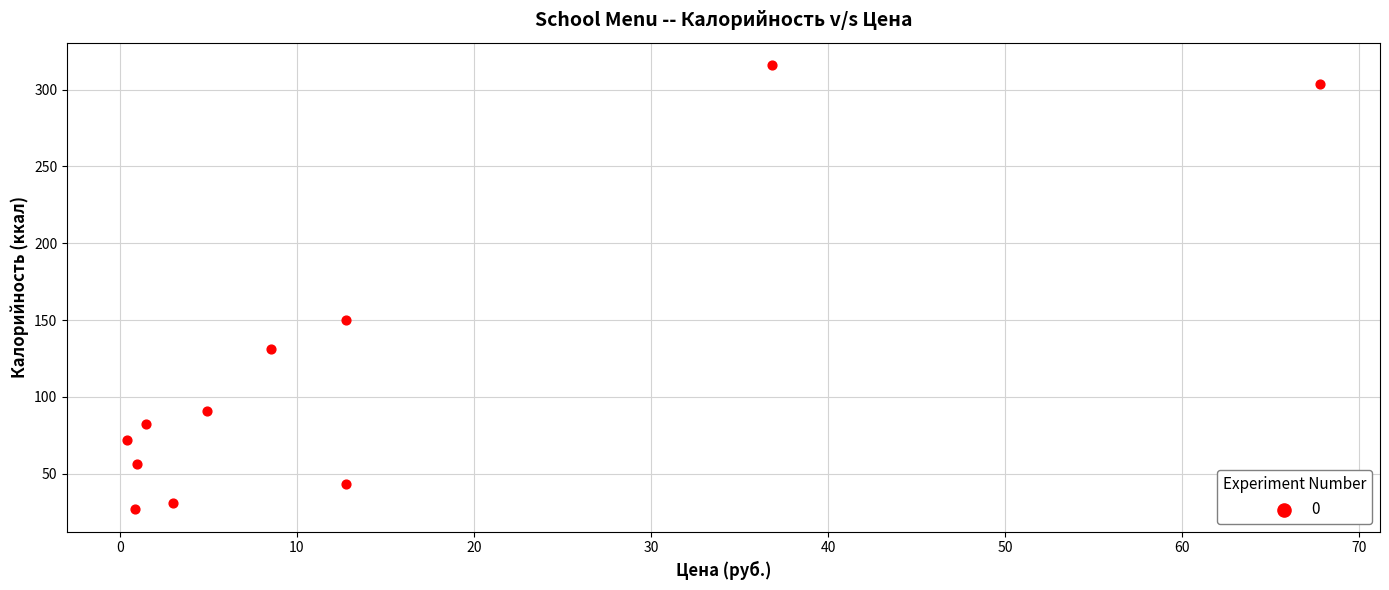

What Y value in the scatter plot is closest to 171?

150.0